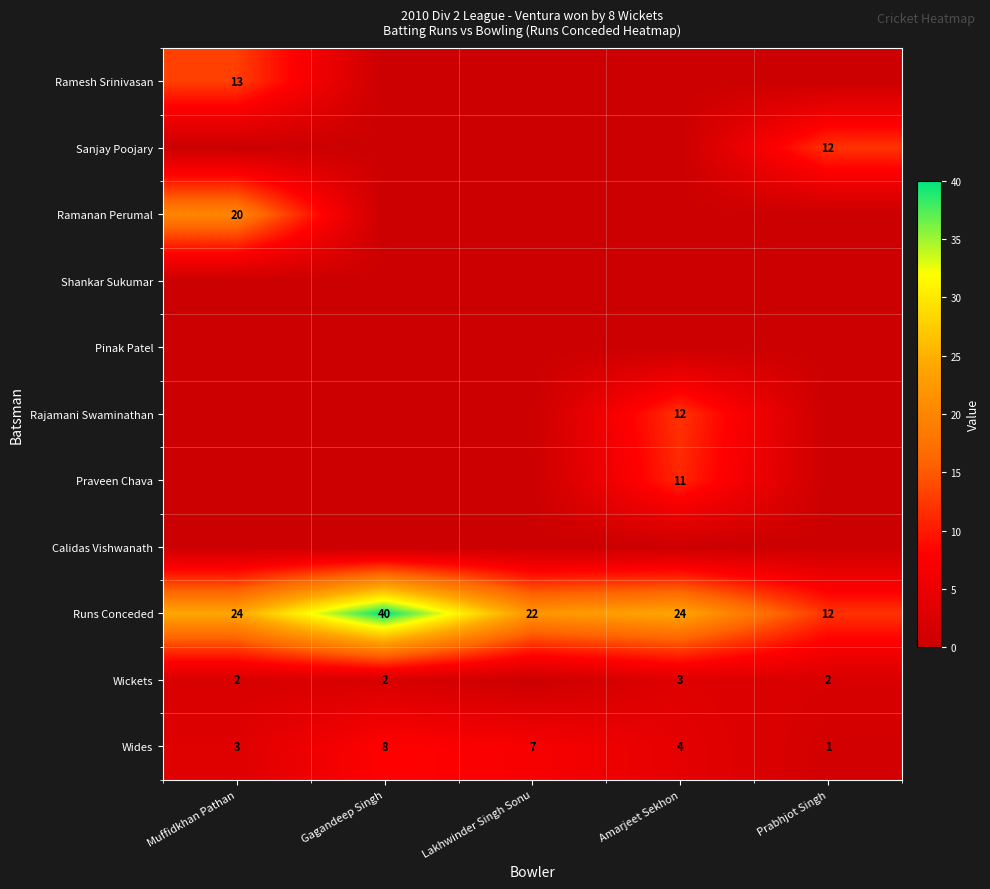

At how many categories does at least one series exceed 5?

5